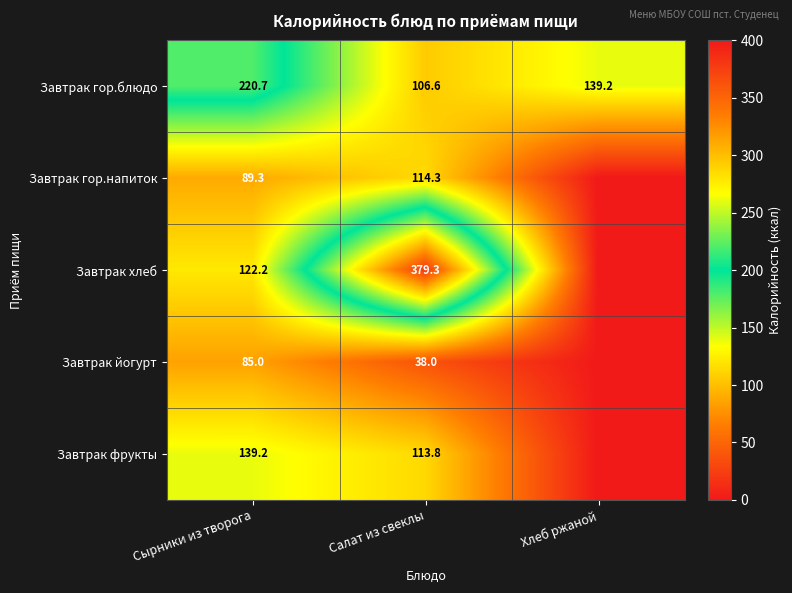

What is the difference between the Завтрак гор.напиток values at Сырники из творога and Салат из свеклы?

25.0